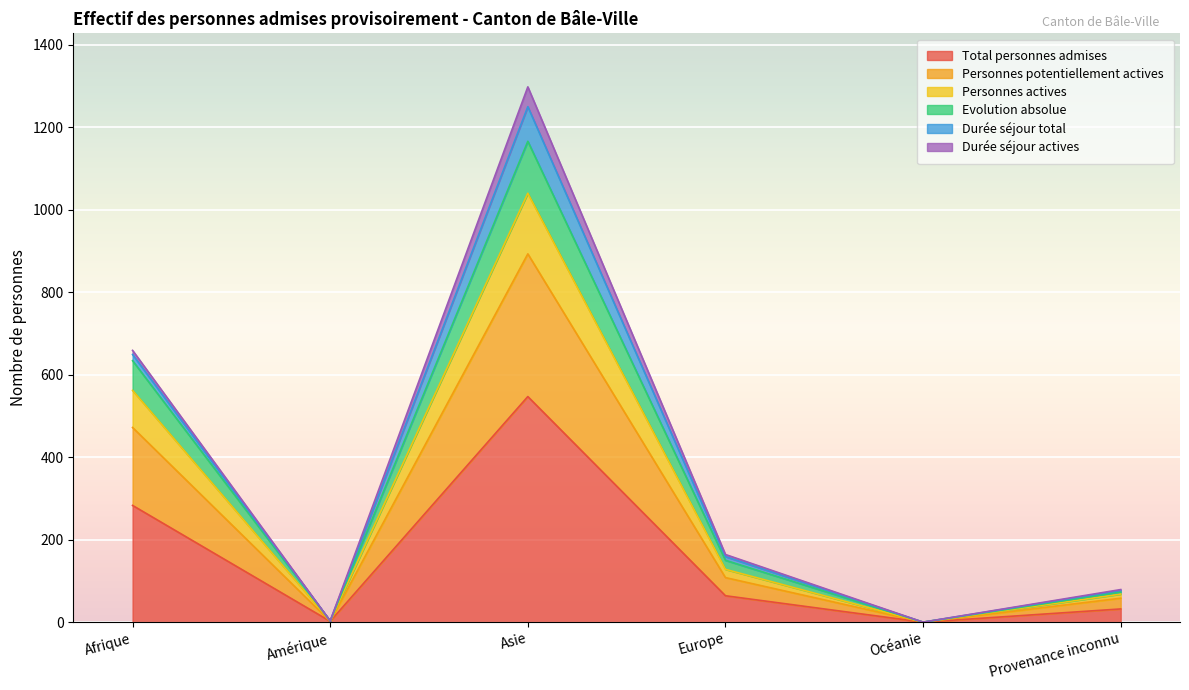

Which category has the highest value in the Total personnes admises series?

Asie